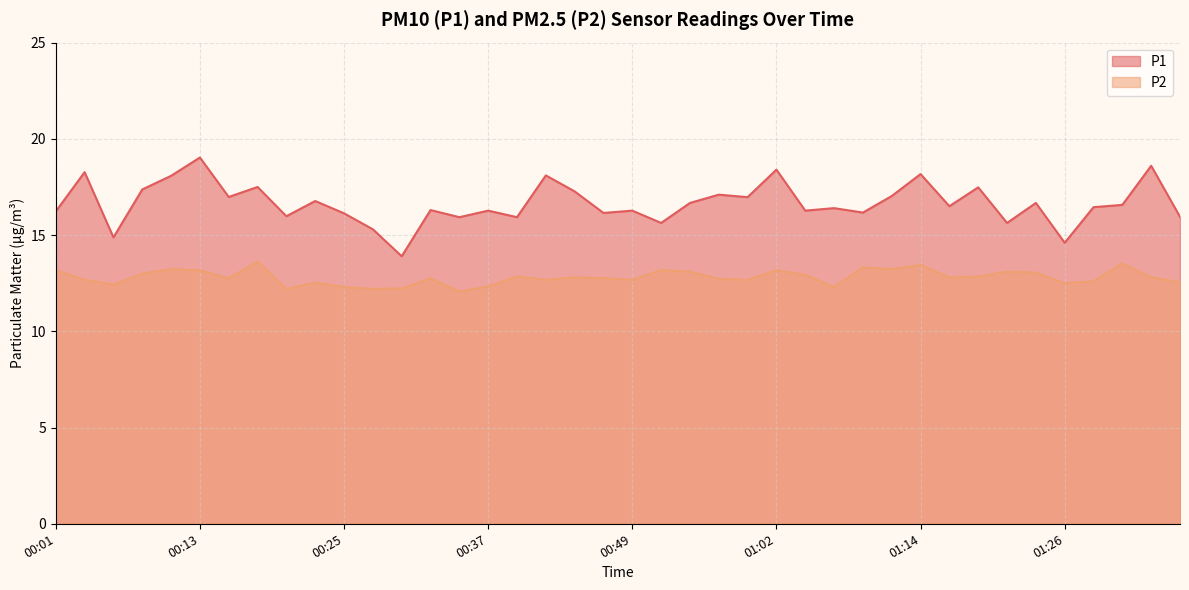

Read the P1 value at 01:16.

16.5